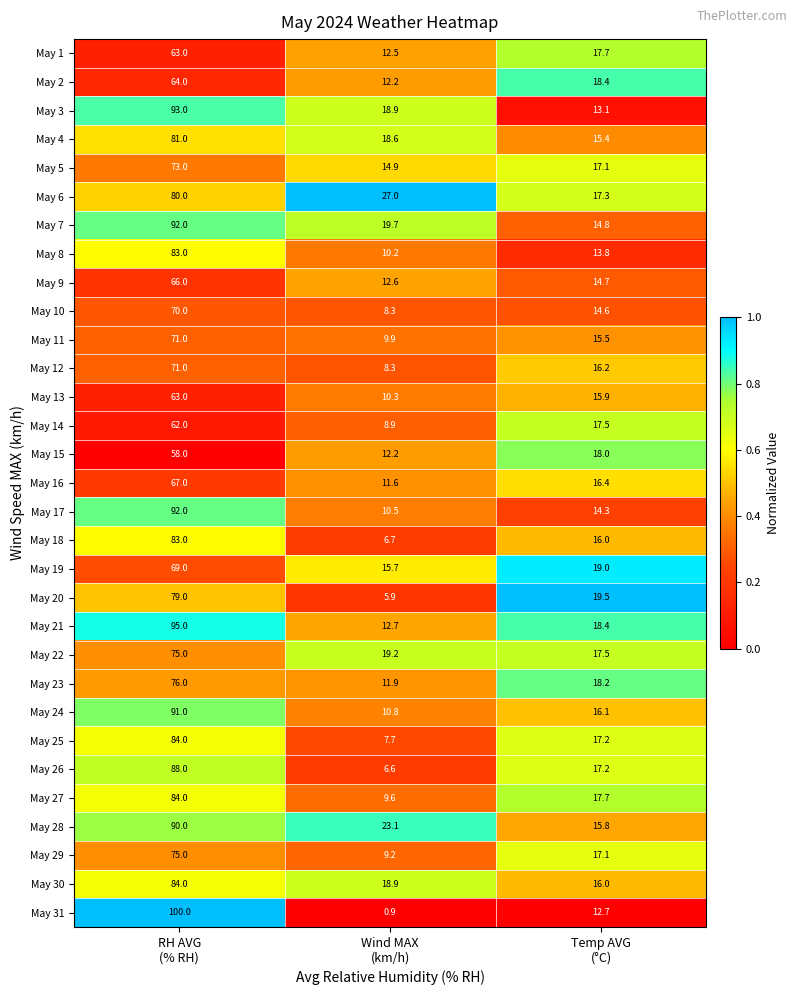

Which series has the widest spread of values?

May 31